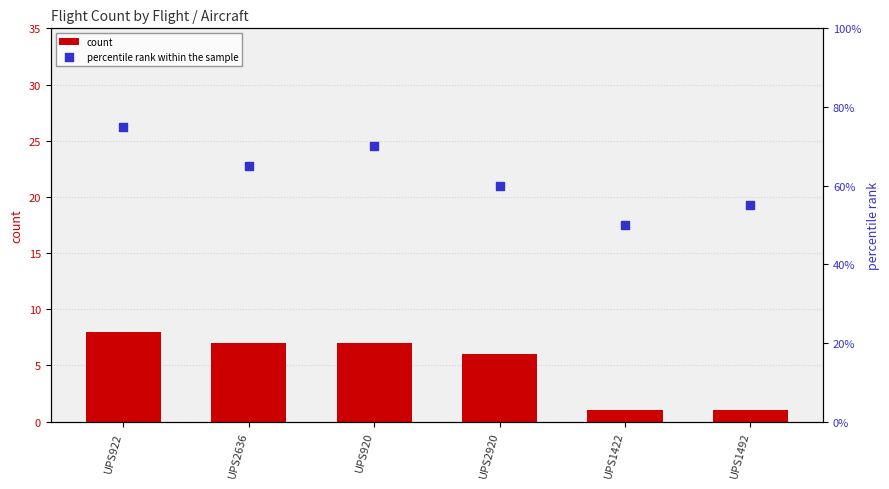

What are all the series names shown in the legend?

count, percentile rank within the sample